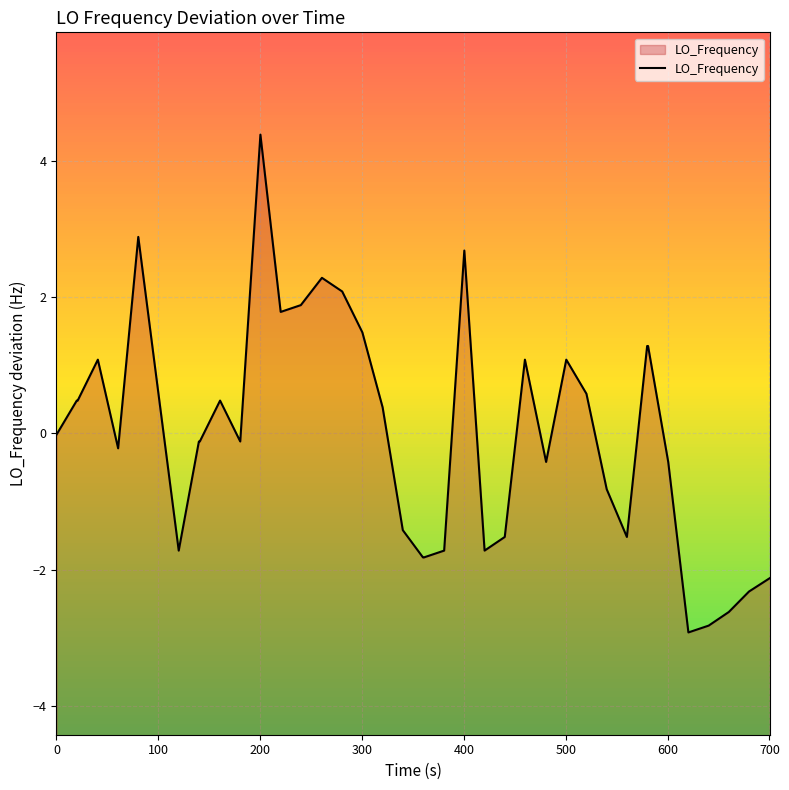

How many lines are shown in the chart?

1